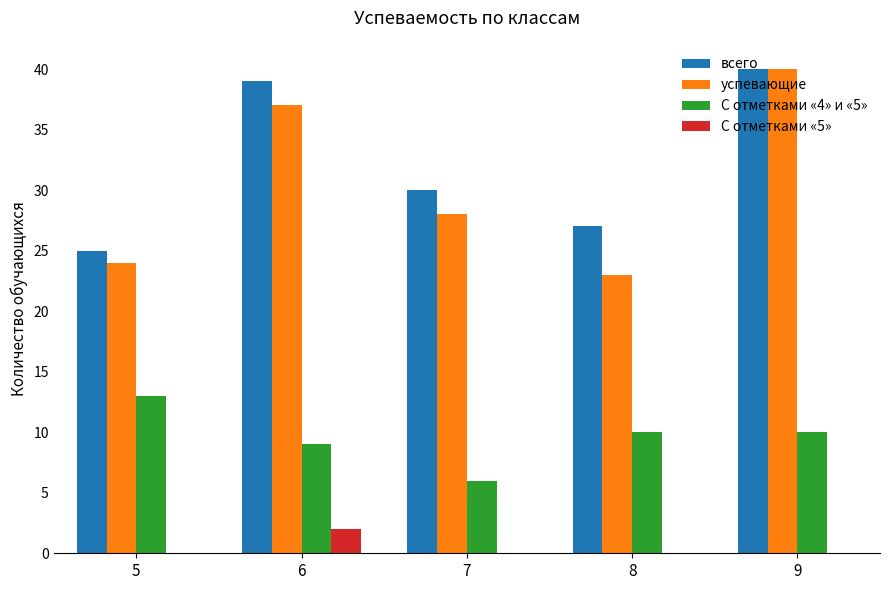

Which series has the largest range (max minus min)?

успевающие